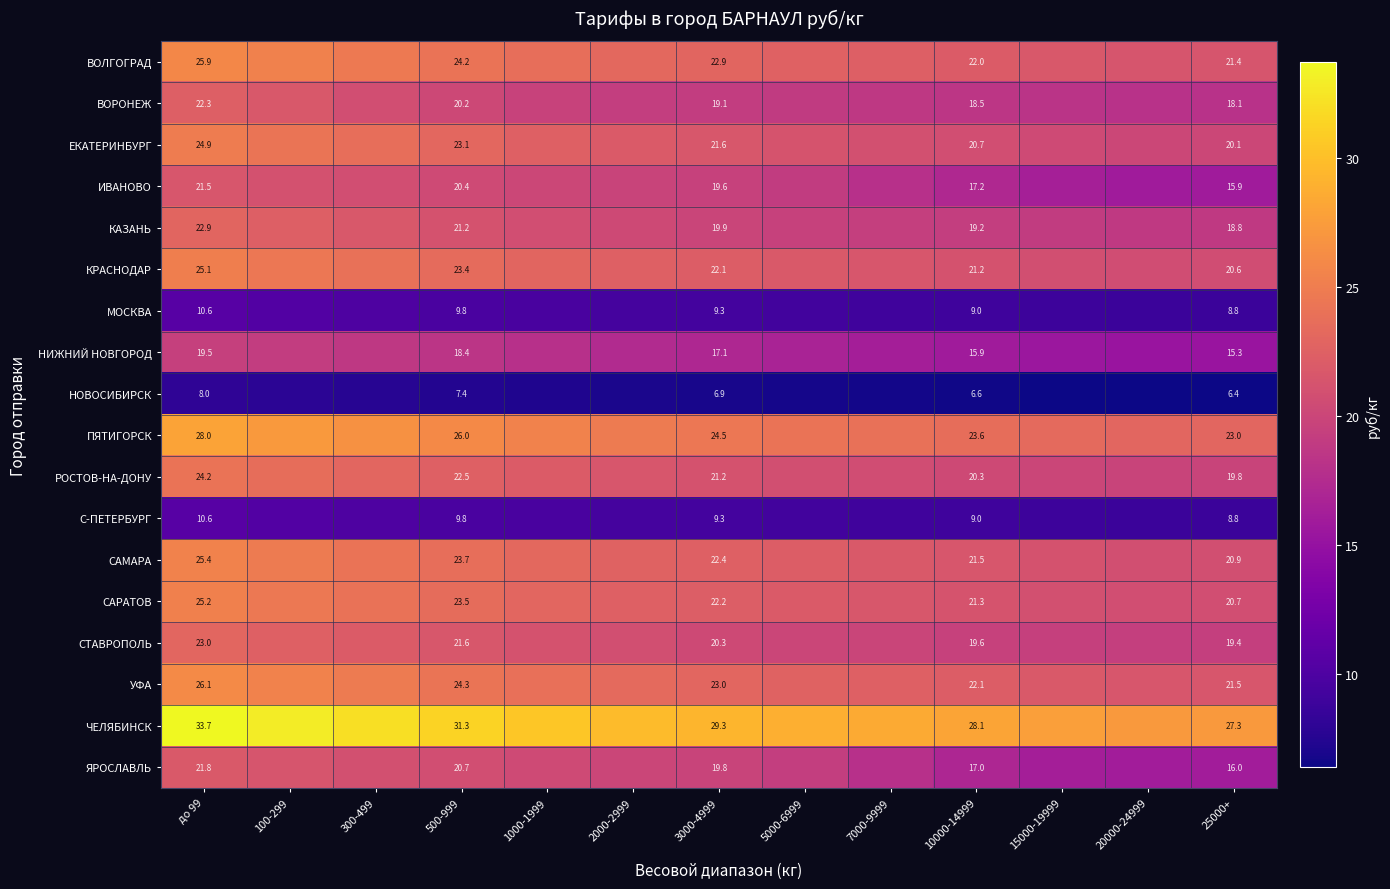

Between 500-999 and 25000+, which series saw the biggest shift?

ЯРОСЛАВЛЬ